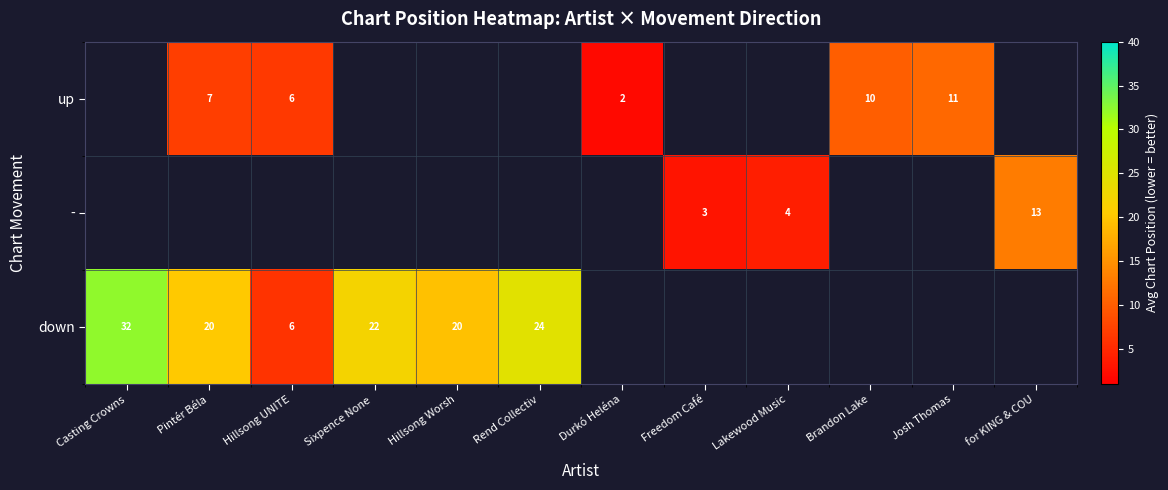

True or false: down has a value of 24 at Rend Collectiv.

True